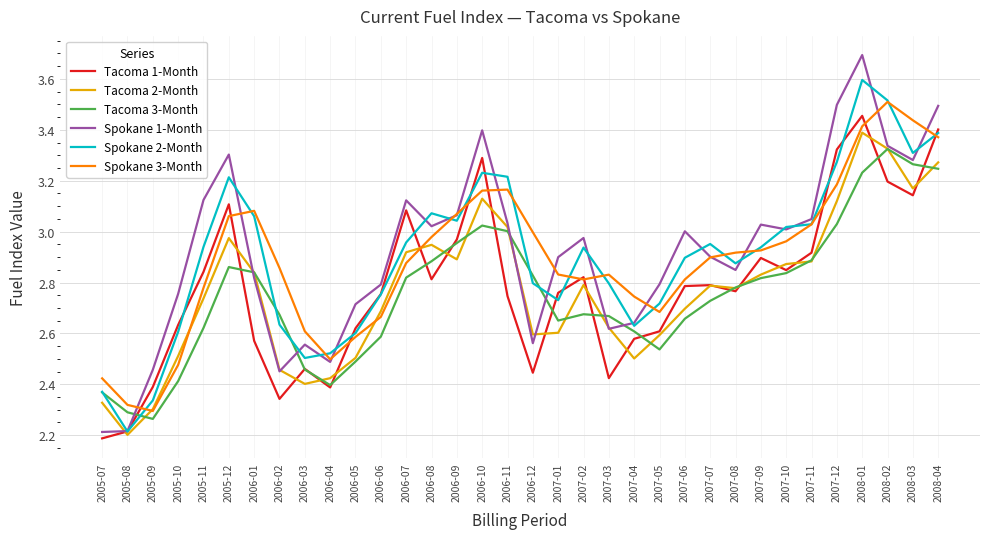

True or false: Tacoma 3-Month and Spokane 3-Month cross at least once.

False